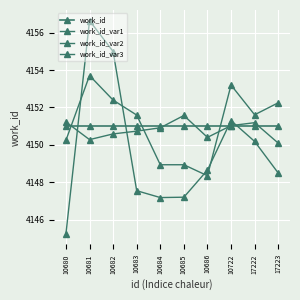

Reading left to right, what are all the values shown in this chart?

work_id: 10680=4151.0	10681=4151.0	10682=4151.0	10683=4151.0	10684=4151.0	10685=4151.0	10686=4151.0	10722=4151.0	17222=4151.0	17223=4151.0
work_id_var1: 10680=4150.2	10681=4153.7	10682=4152.4	10683=4151.6	10684=4148.9	10685=4148.9	10686=4148.3	10722=4153.2	17222=4151.6	17223=4152.2
work_id_var2: 10680=4145.2	10681=4156.6	10682=4155.0	10683=4147.5	10684=4147.2	10685=4147.2	10686=4148.7	10722=4151.3	17222=4150.2	17223=4148.5
work_id_var3: 10680=4151.2	10681=4150.3	10682=4150.6	10683=4150.7	10684=4150.9	10685=4151.6	10686=4150.4	10722=4151.0	17222=4151.2	17223=4150.1